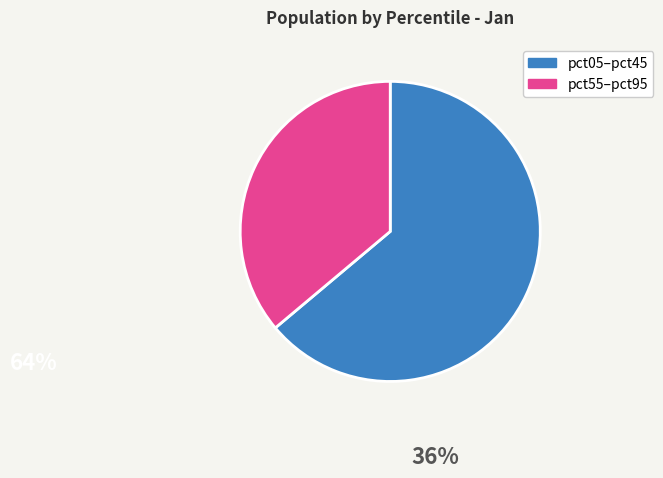

Count the number of slices in the pie.

2